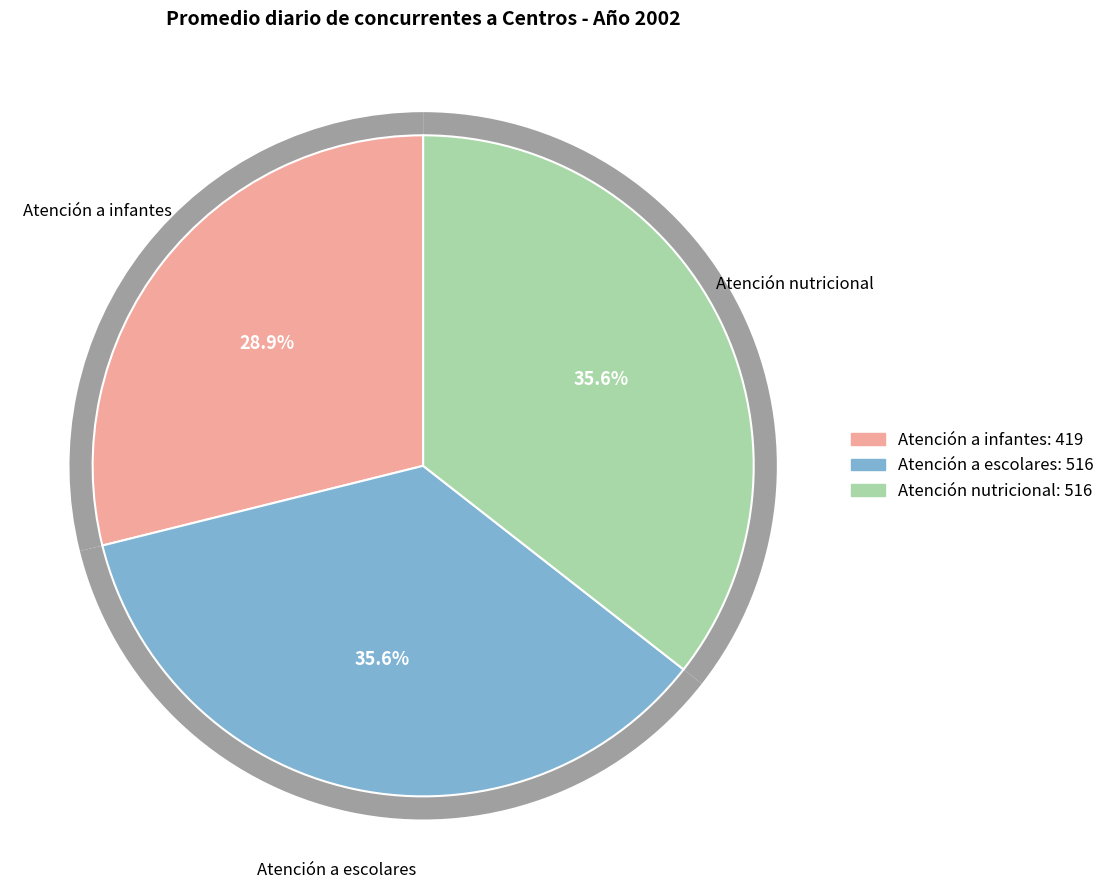

Is it true that Atención a infantes is 39% of the pie?

False